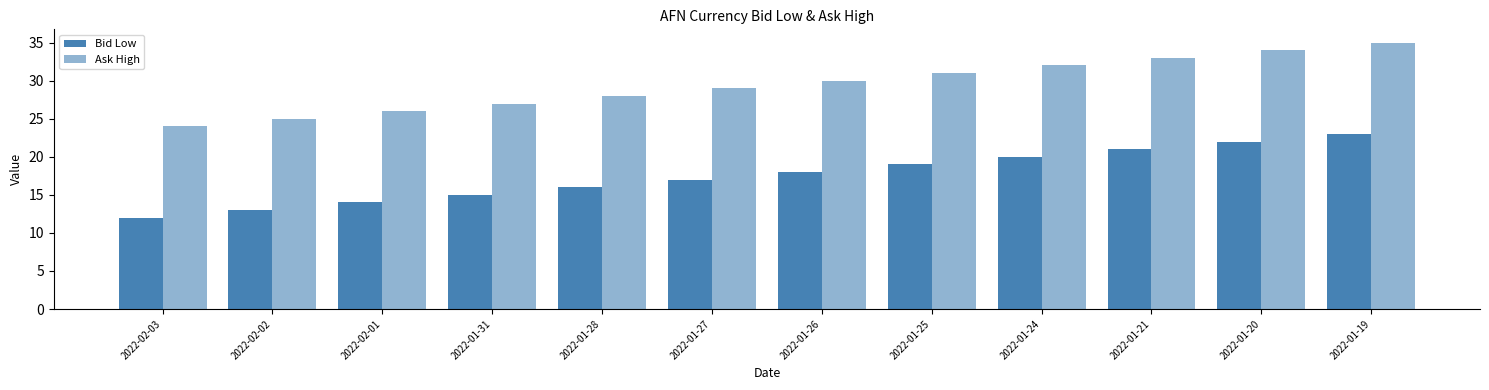

What is the maximum value shown in the chart?

35